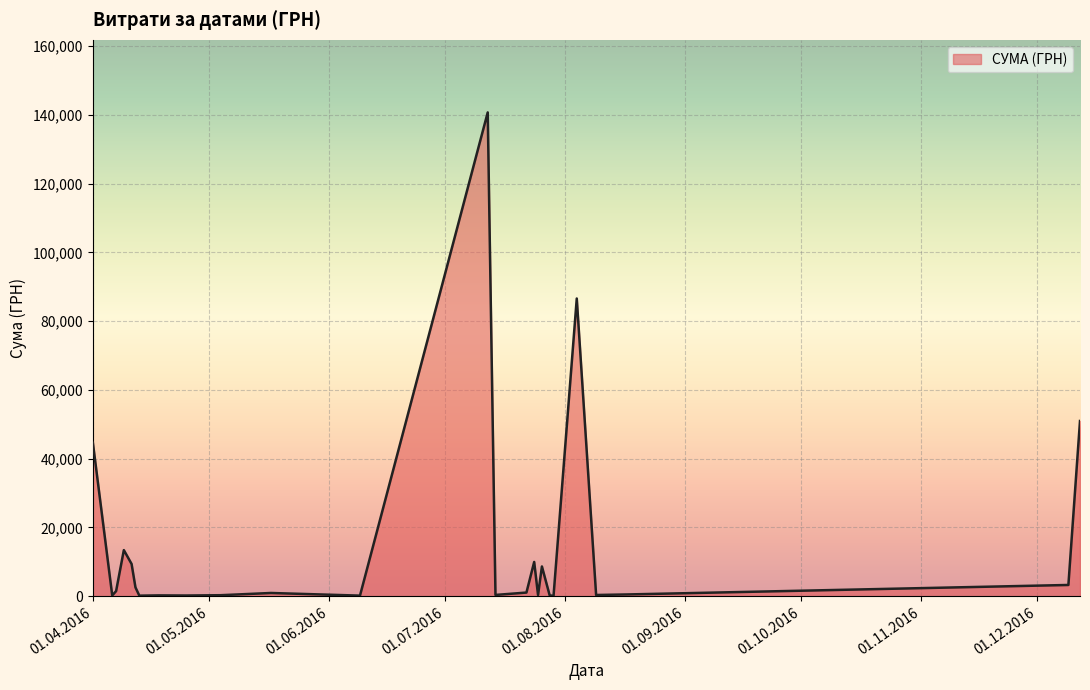

True or false: the data has more than 0 interior local peaks.

True